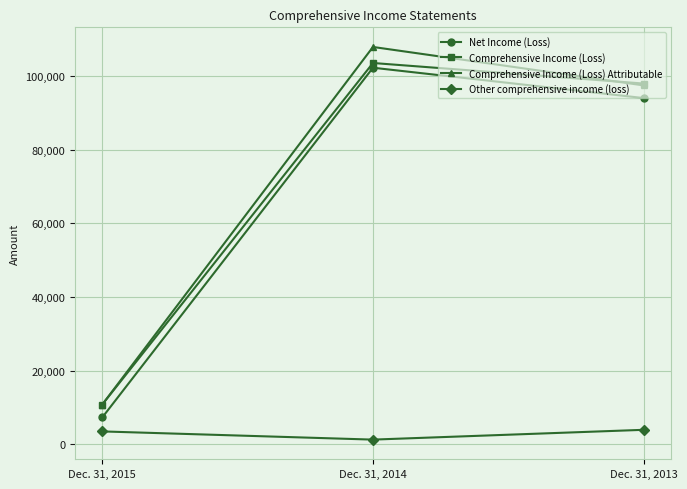

The Comprehensive Income (Loss) Attributable series shows 107862 at Dec. 31, 2014. True or false?

True